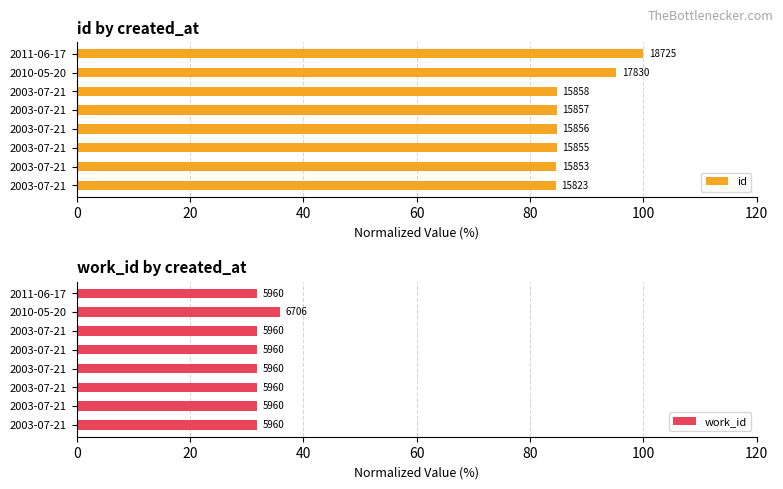

What is the total value across all series at 2003-07-21?

116.3